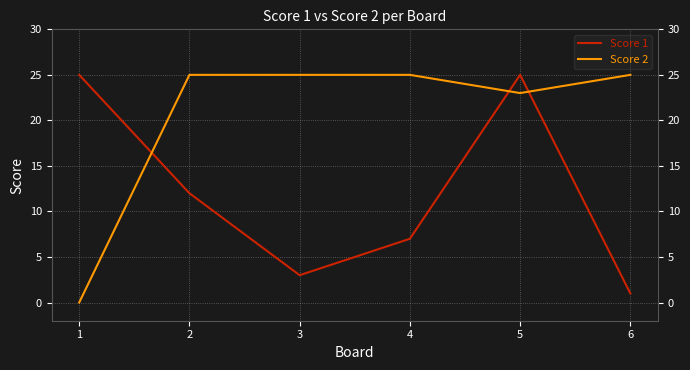

How many positive values does the Score 2 series have?

5